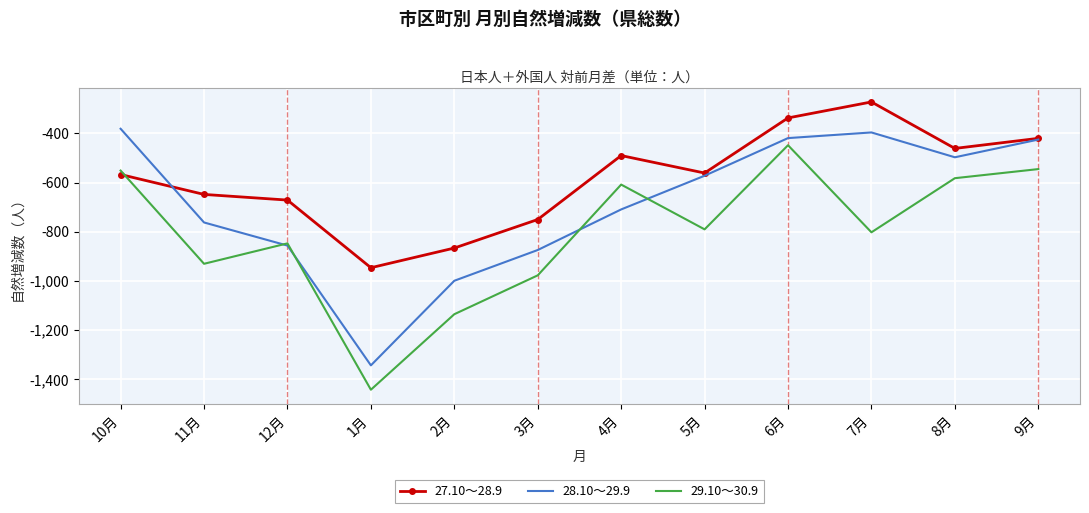

What is the difference between the highest and lowest values at 8月?

121